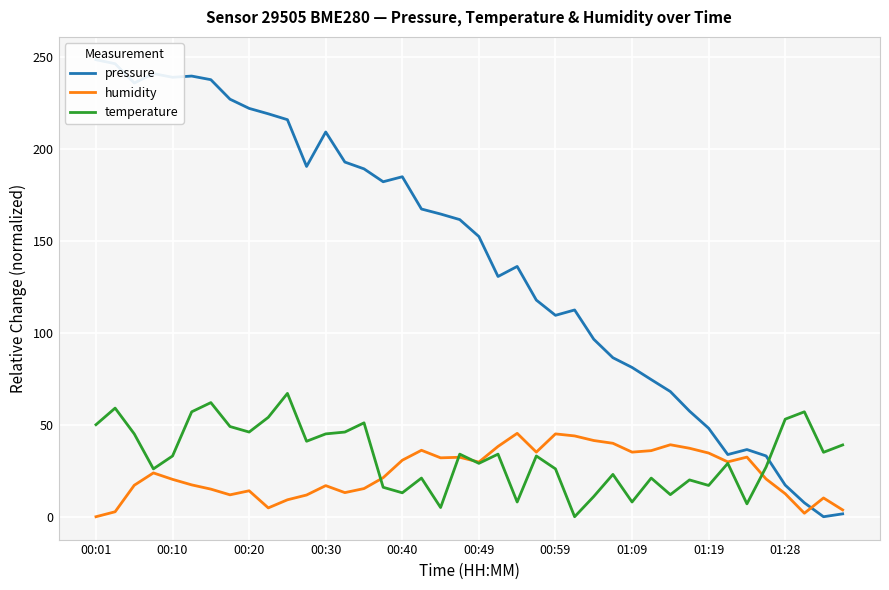

What is the highest value of the humidity series?

45.3